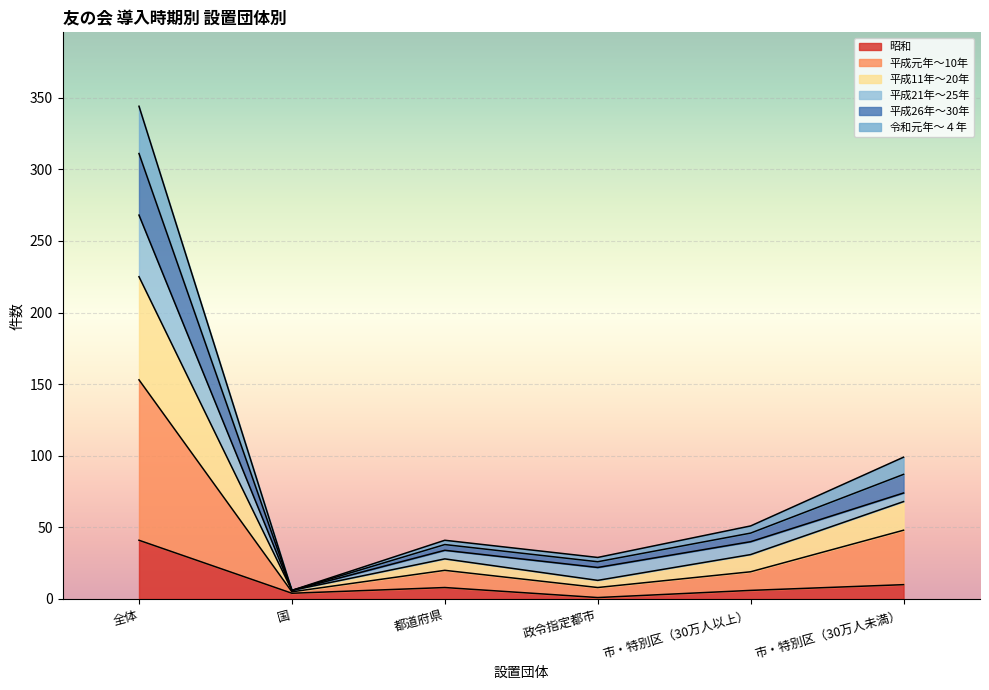

True or false: 昭和 and 平成元年～10年 intersect in this chart.

False